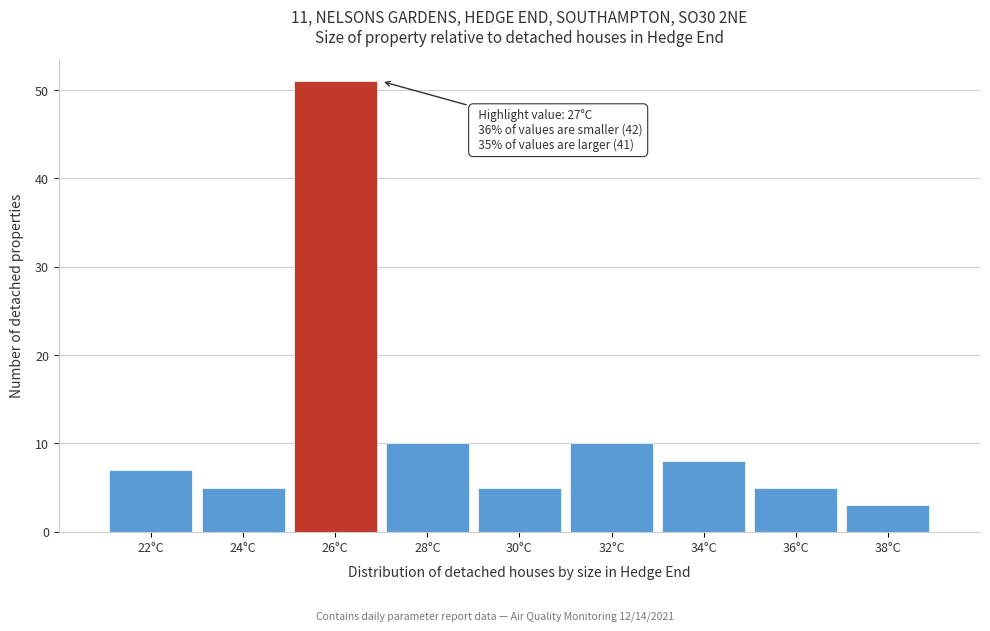

Reading left to right, what are all the values shown in this chart?

7	5	51	10	5	10	8	5	3